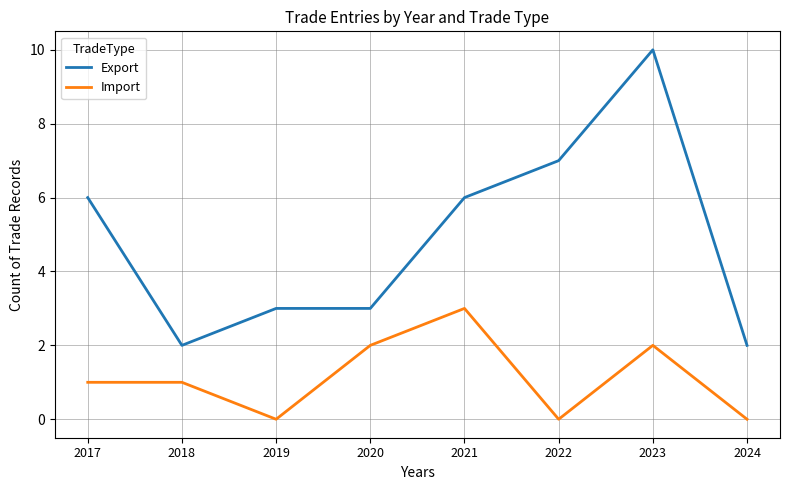

True or false: Export and Import intersect in this chart.

False